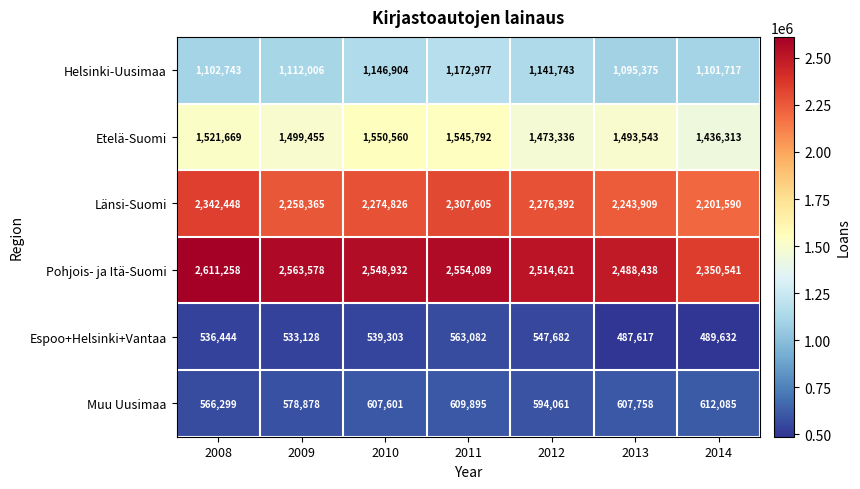

How many values in the Helsinki-Uusimaa series are below 1112006?

3